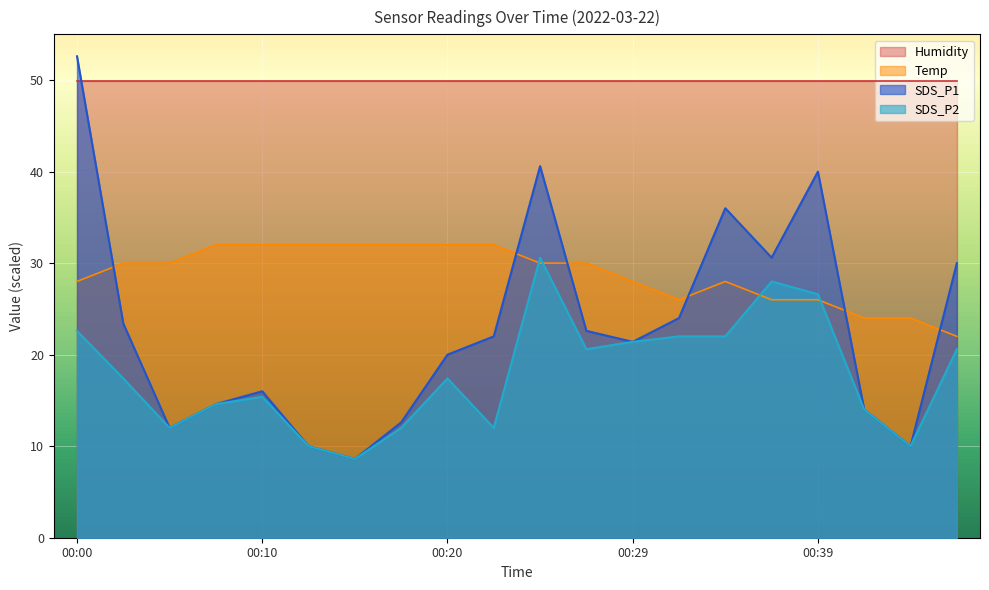

List the series in order of their overall mean, lowest first.

SDS_P2, SDS_P1, Temp, Humidity